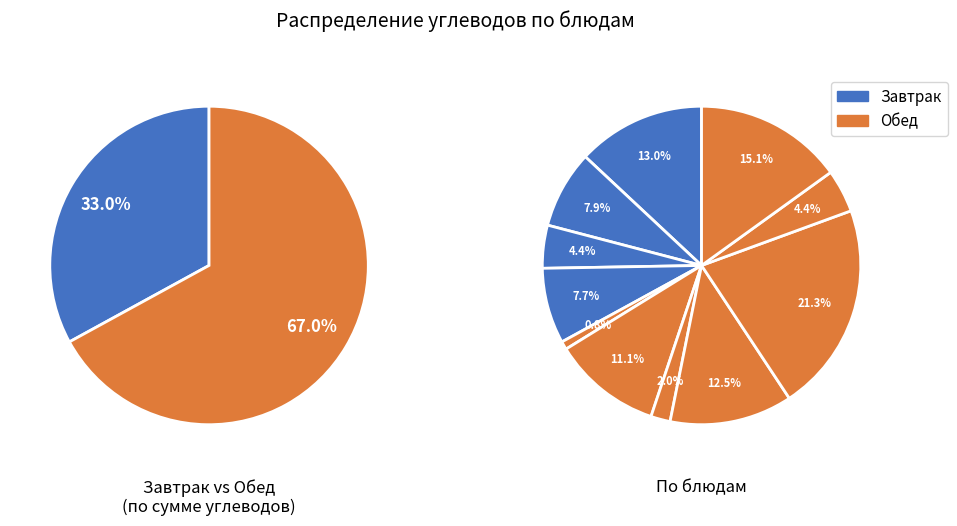

Is there a majority slice in this chart?

No